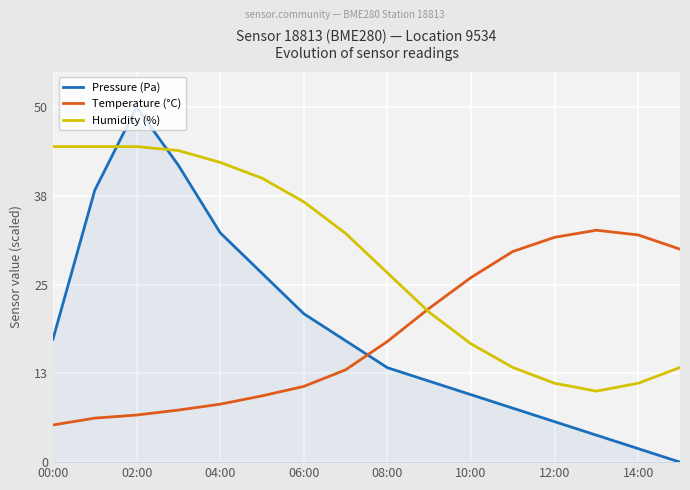

List the series in order of their peak value, lowest first.

Temperature (°C), Humidity (%), Pressure (Pa)